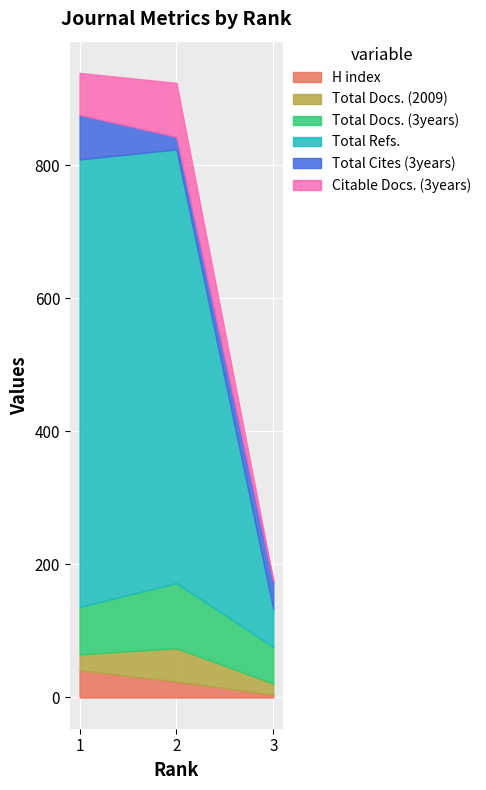

What is the sum of all Total Docs. (3years) values?

224